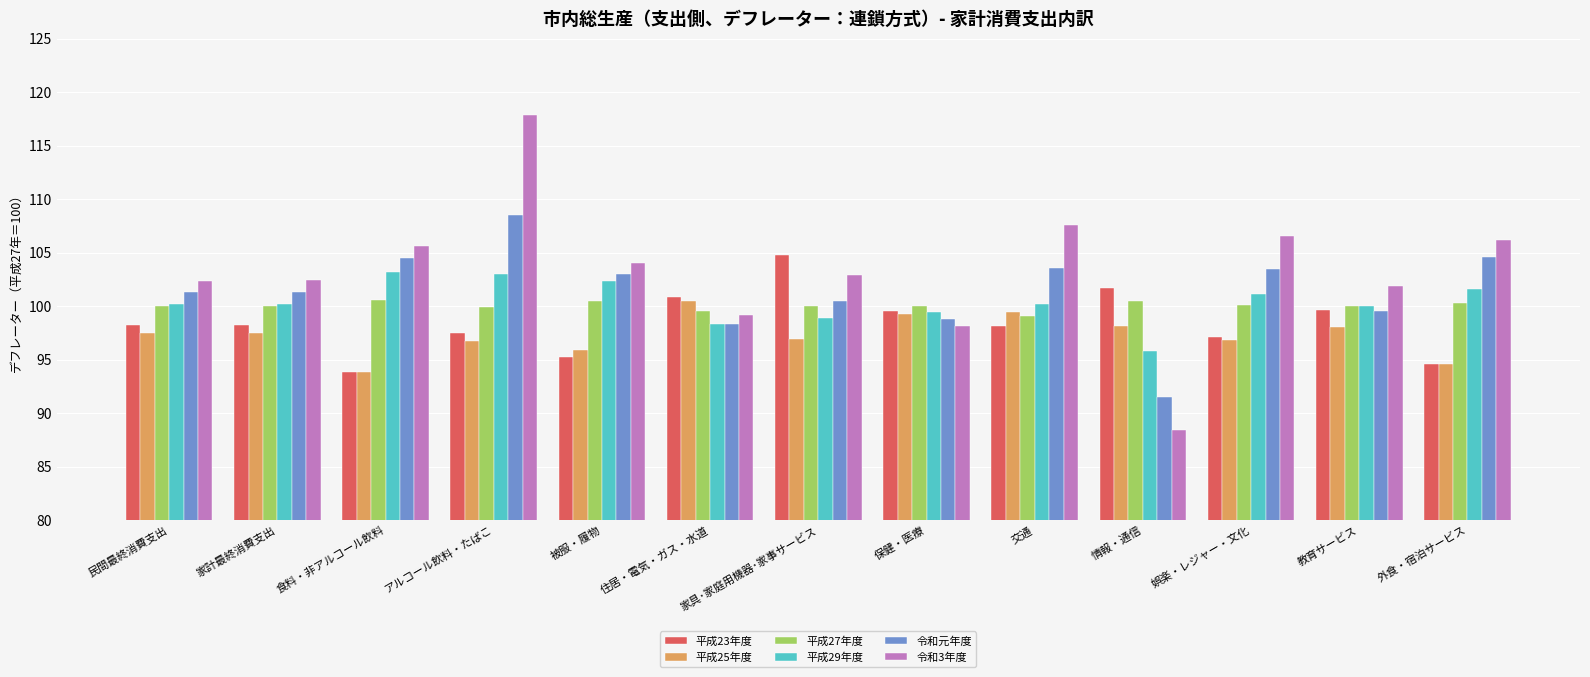

Which series has the widest spread of values?

令和3年度